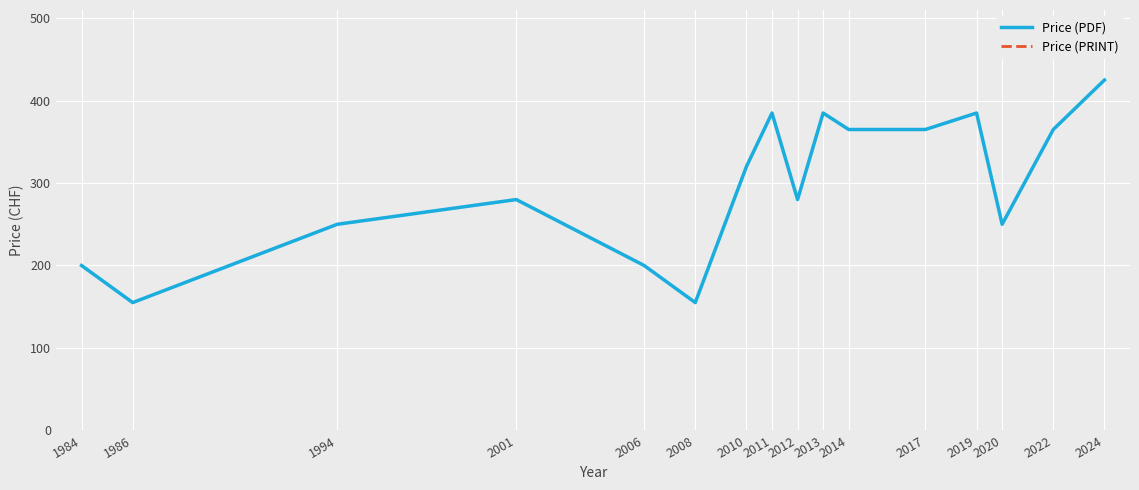

Reading left to right, what are all the values shown in this chart?

Price (PDF): 200	155	250	280	200	155	320	385	280	385	365	365	385	250	365	425
Price (PRINT): 200	155	250	280	200	155	320	385	280	385	365	365	385	250	365	425